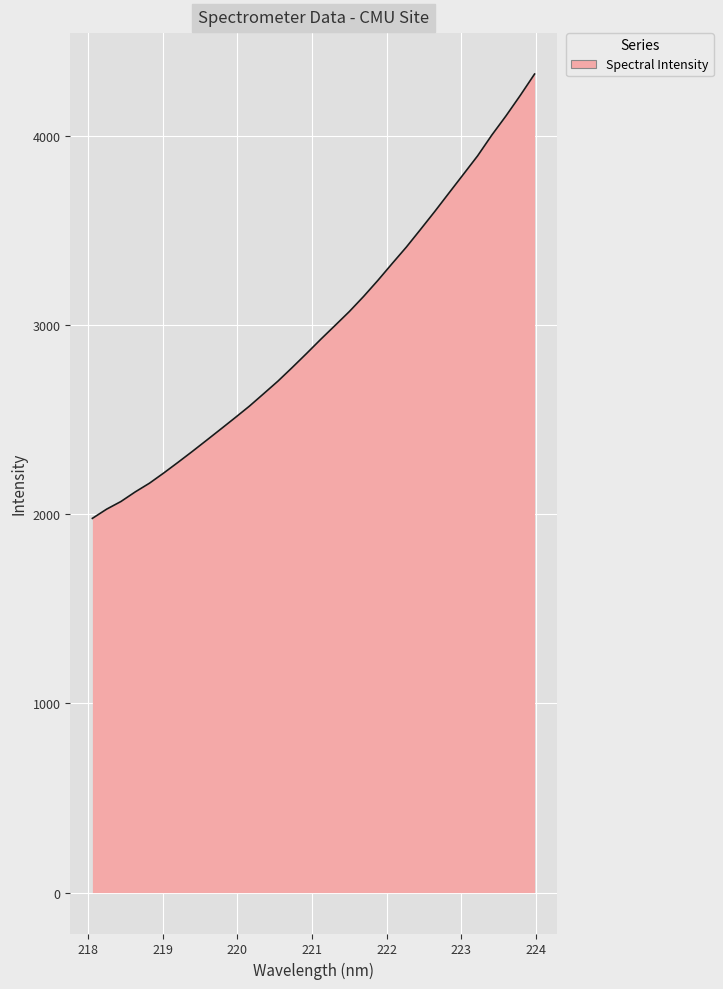

What is the difference between the maximum and minimum values?

2349.3